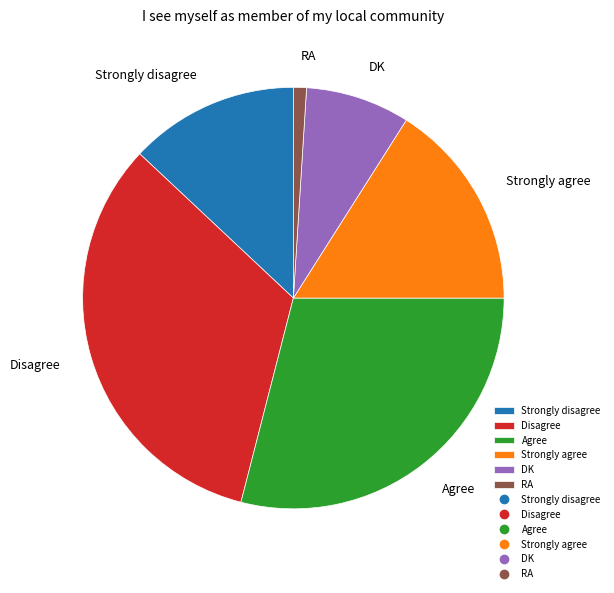

What is the ratio of the value at DK to the value at RA?

8.0